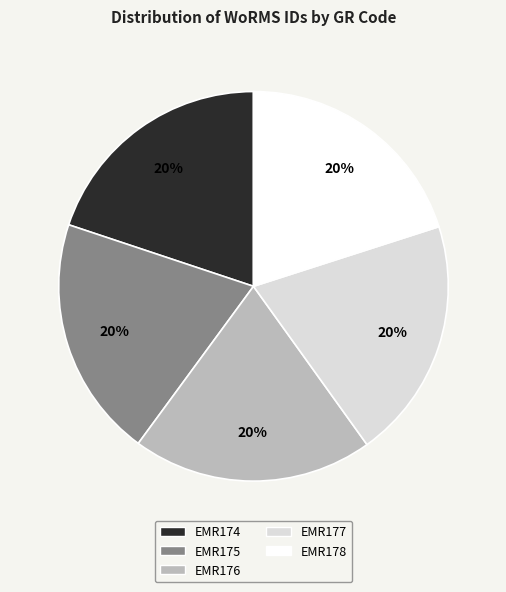

How many segments does this pie chart have?

5